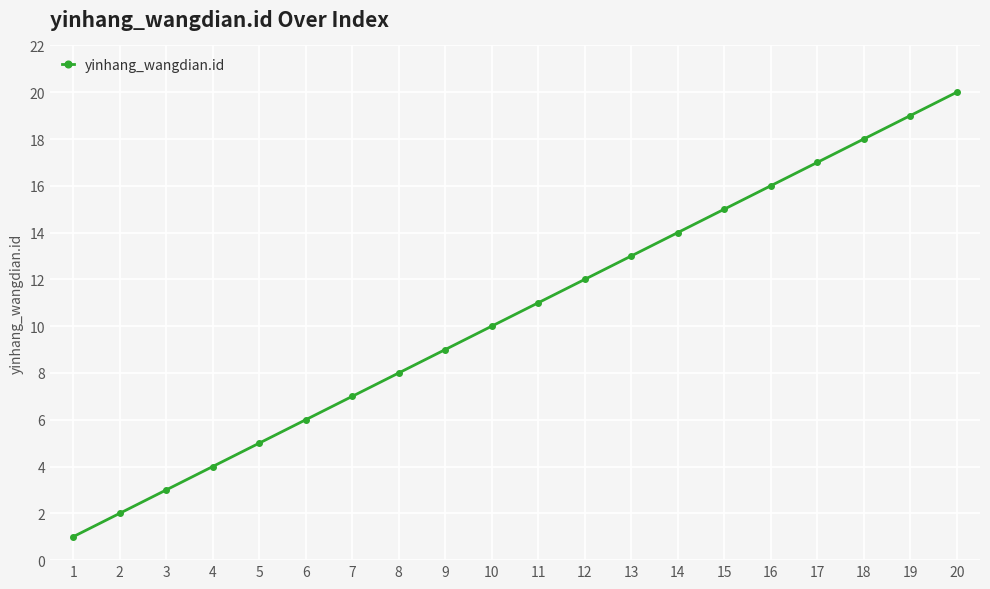

Which category has the lowest value across all series?

1